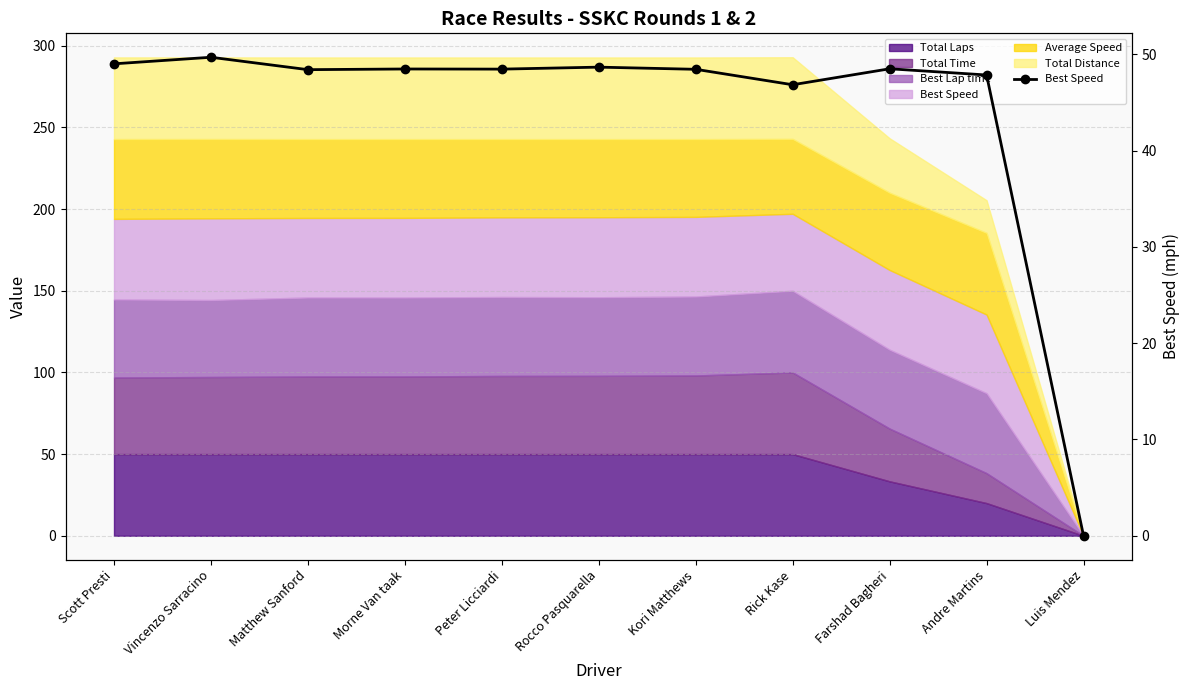

Which category has the highest value across all series?

Vincenzo Sarracino